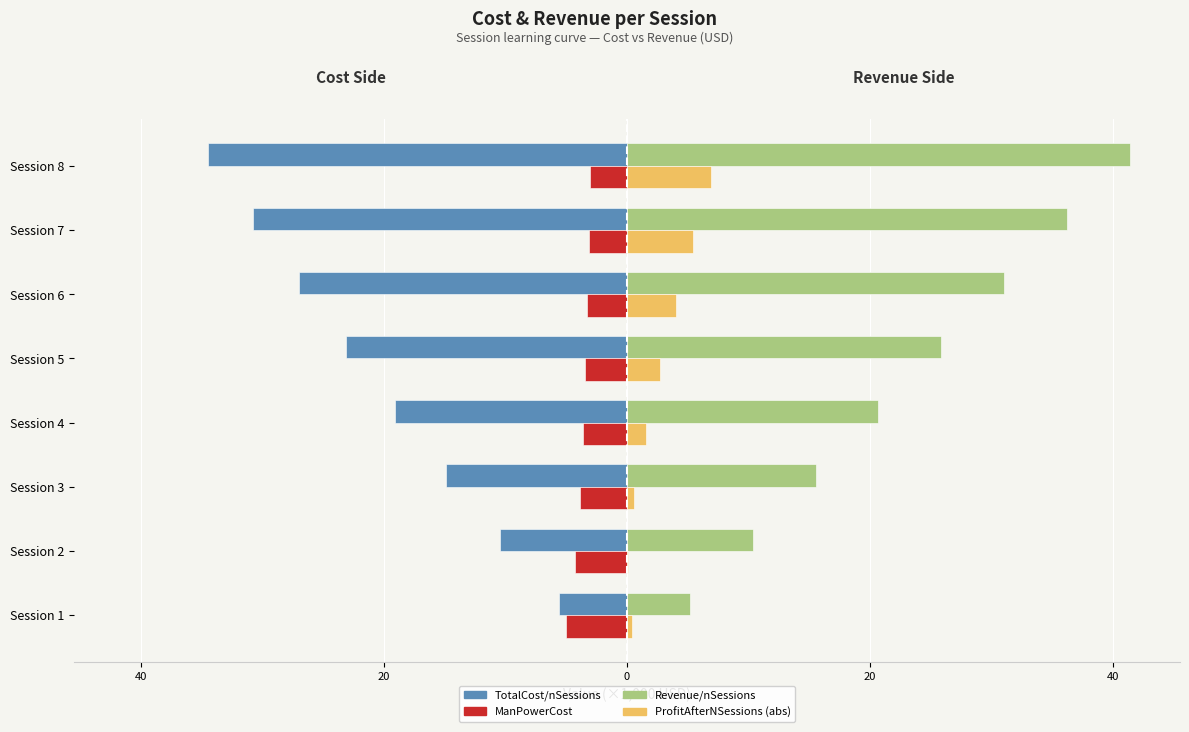

How many bars are there in total?

32